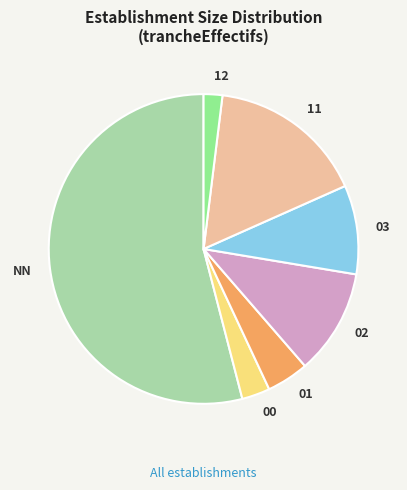

Rank the categories by value from lowest to highest.

12, 00, 01, 03, 02, 11, NN